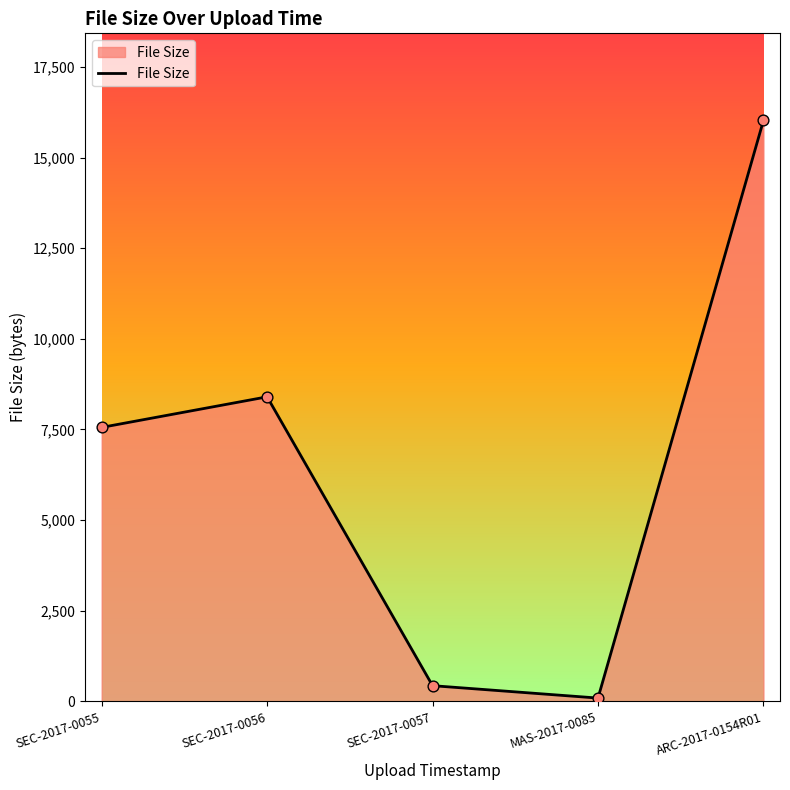

What is the ratio of the value at ARC-2017-0154R01 to the value at SEC-2017-0057?

37.0